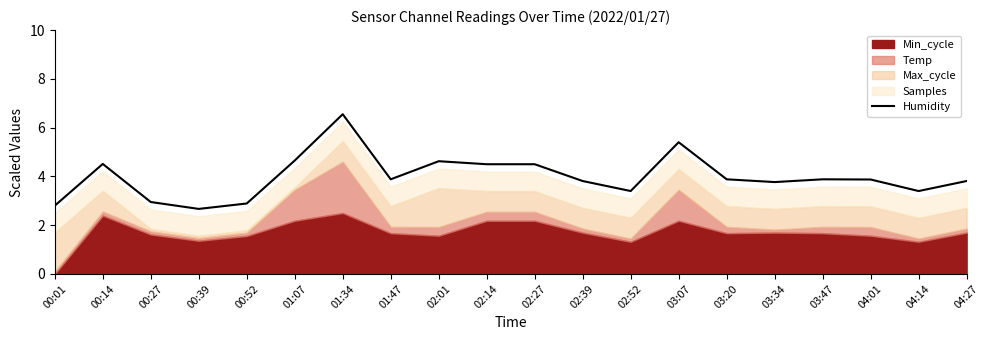

Which category has the lowest value across all series?

00:39